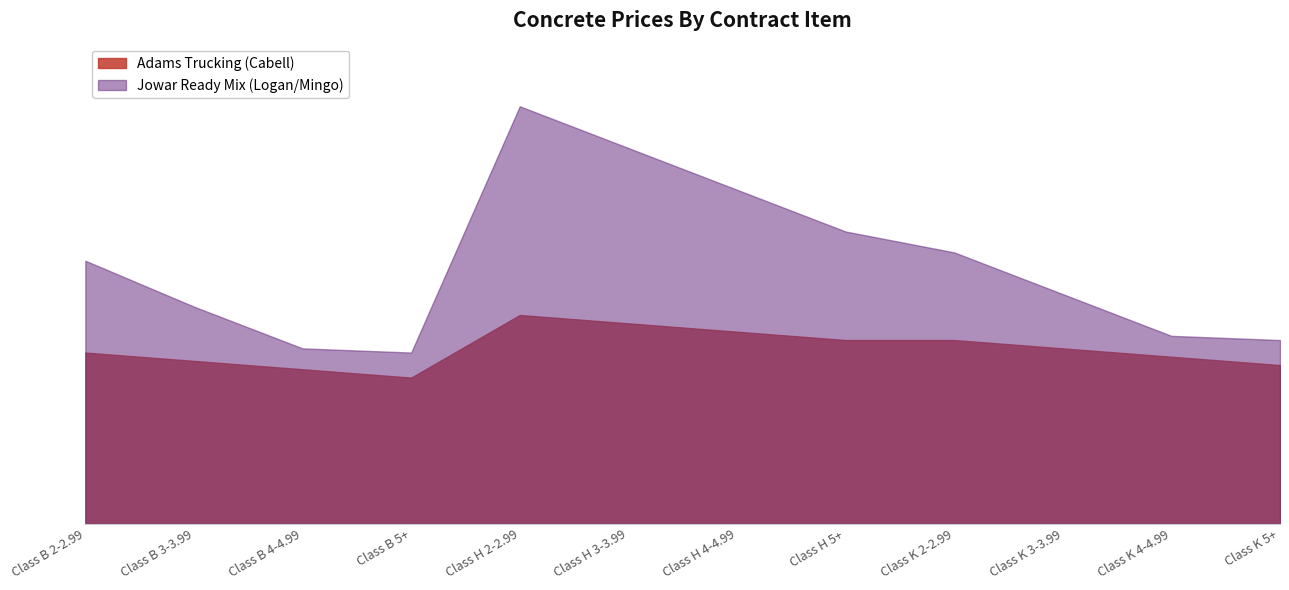

The value of Jowar Ready Mix (Logan/Mingo) at Class K 3-3.99 is 106. True or false?

False